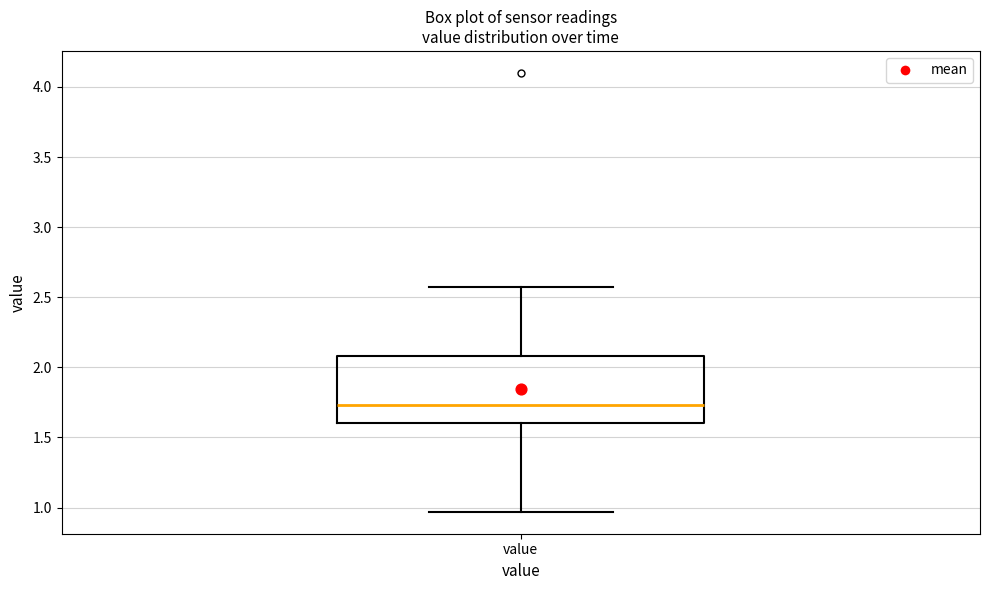

Read this box plot against the y-axis: the position of the median line, the range covered by the box, and the ends of both whiskers. The values are not printed on the chart, so give them approximately, as read against the axis.

median 1.75, box 1.60 to 2.10, whiskers 0.95 to 2.55